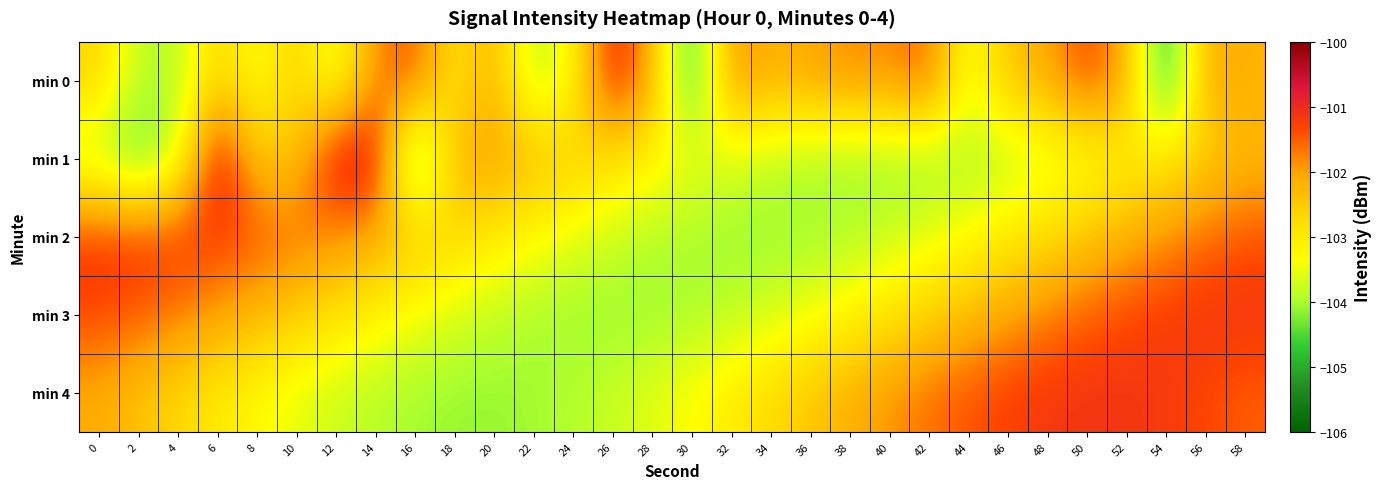

Reading left to right, transcribe all the data shown in this chart.

min 0: 0=-102.6	2=-103.9	4=-103.9	6=-102.6	8=-103.5	10=-102.6	12=-103.7	14=-101.8	16=-101.4	18=-103.0	20=-102.1	22=-104.0	24=-103.3	26=-100.8	28=-102.1	30=-105.0	32=-101.8	34=-102.2	36=-102.0	38=-101.8	40=-101.8	42=-101.5	44=-103.5	46=-102.4	48=-102.1	50=-101.3	52=-102.1	54=-105.2	56=-102.0	58=-102.2
min 1: 0=-103.9	2=-104.6	4=-103.7	6=-100.6	8=-102.5	10=-102.4	12=-100.7	14=-100.7	16=-105.0	18=-102.2	20=-102.0	22=-102.3	24=-102.6	26=-102.9	28=-103.1	30=-103.4	32=-103.6	34=-103.8	36=-104.0	38=-104.1	40=-104.1	42=-104.1	44=-104.0	46=-103.9	48=-103.7	50=-103.4	52=-103.2	54=-102.9	56=-102.6	58=-102.3
min 2: 0=-101.1	2=-101.1	4=-101.2	6=-101.3	8=-101.4	10=-101.6	12=-101.8	14=-102.1	16=-102.4	18=-102.7	20=-103.0	22=-103.3	24=-103.5	26=-103.7	28=-103.9	30=-104.0	32=-104.1	34=-104.1	36=-104.1	38=-103.9	40=-103.8	42=-103.6	44=-103.3	46=-103.0	48=-102.7	50=-102.4	52=-102.1	54=-101.9	56=-101.6	58=-101.4
min 3: 0=-101.3	2=-101.5	4=-101.7	6=-102.0	8=-102.3	10=-102.6	12=-102.9	14=-103.1	16=-103.4	18=-103.6	20=-103.8	22=-104.0	24=-104.1	26=-104.1	28=-104.1	30=-104.0	32=-103.9	34=-103.7	36=-103.4	38=-103.2	40=-102.9	42=-102.6	44=-102.3	46=-102.0	48=-101.7	50=-101.5	52=-101.3	54=-101.2	56=-101.1	58=-101.1
min 4: 0=-102.1	2=-102.4	4=-102.7	6=-103.0	8=-103.3	10=-103.5	12=-103.7	14=-103.9	16=-104.0	18=-104.1	20=-104.1	22=-104.1	24=-103.9	26=-103.8	28=-103.6	30=-103.3	32=-103.0	34=-102.7	36=-102.4	38=-102.1	40=-101.9	42=-101.6	44=-101.4	46=-101.3	48=-101.2	50=-101.1	52=-101.1	54=-101.2	56=-101.3	58=-101.5